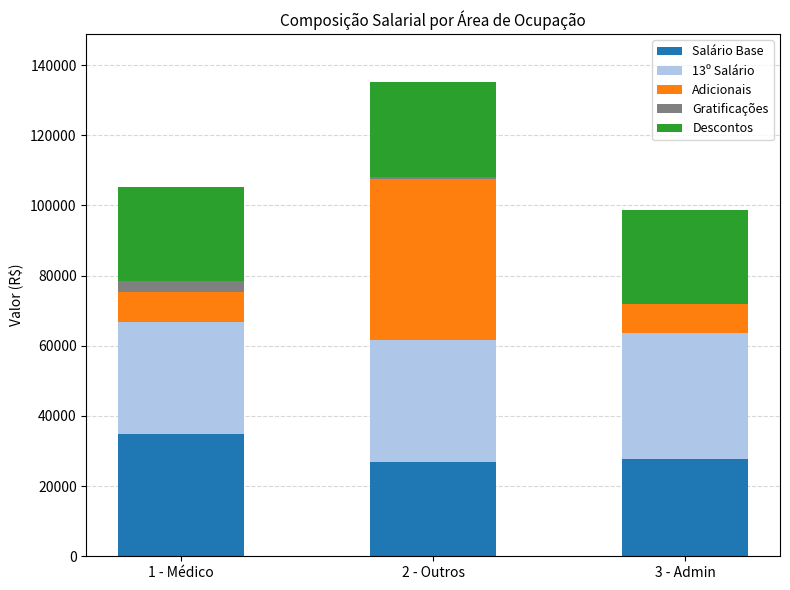

What is the total value across all series at 1 - Médico?

105325.0